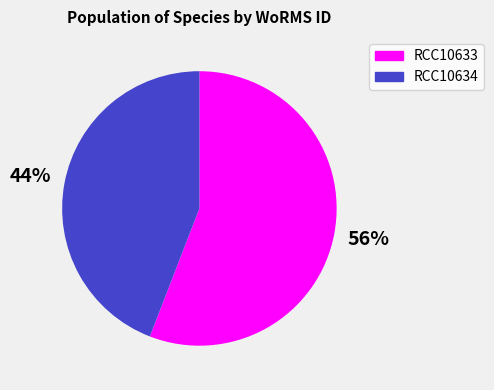

True or false: RCC10634 accounts for 44% of the total.

True